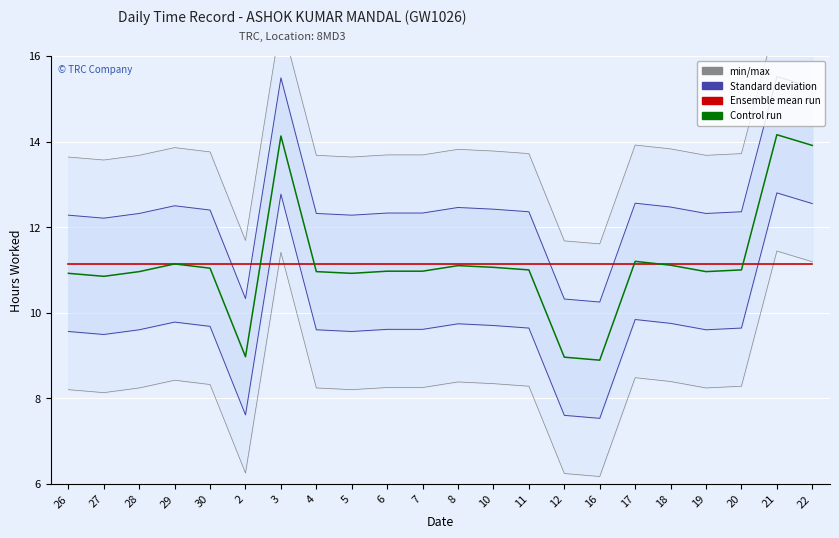

Which series has the largest total across all categories?

min/max